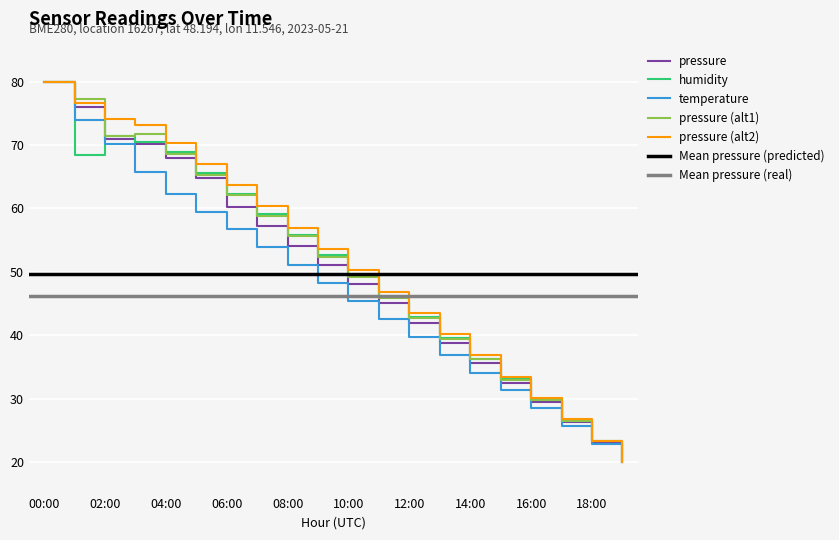

What position from the right is 19:00?

1